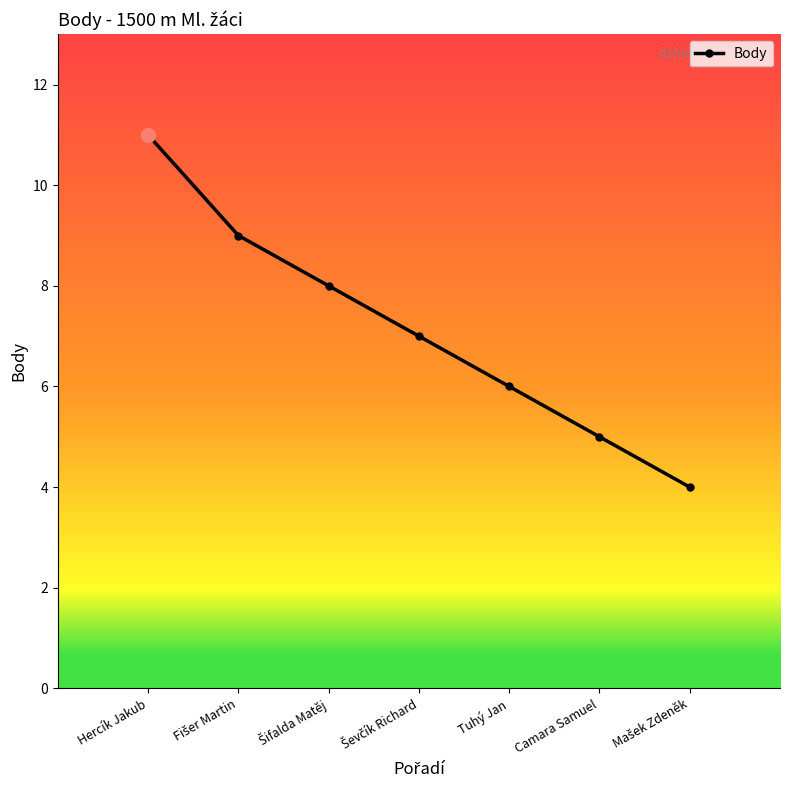

Reading right to left, extract all data points from this chart.

4	5	6	7	8	9	11